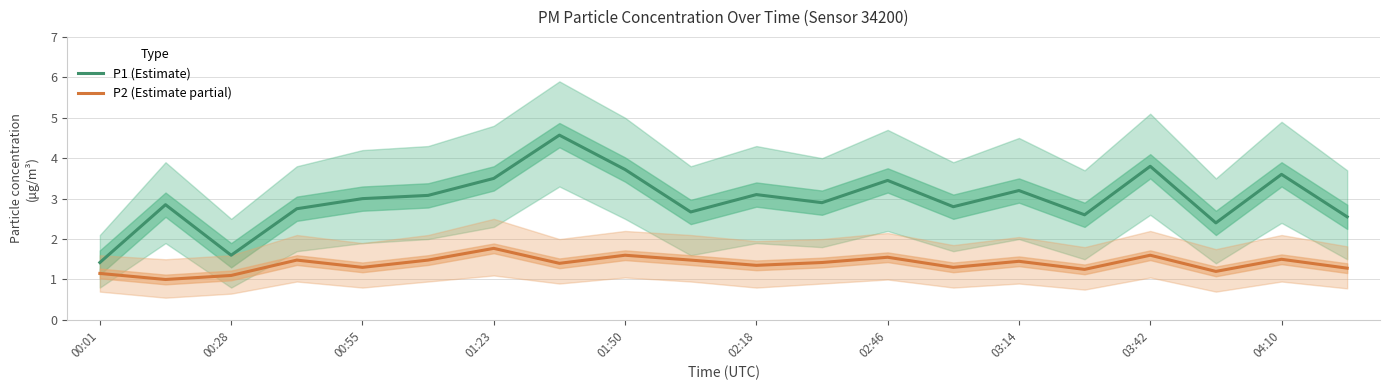

In P2 (Estimate partial), how many points are higher than both neighbors (excluding endpoints)?

7